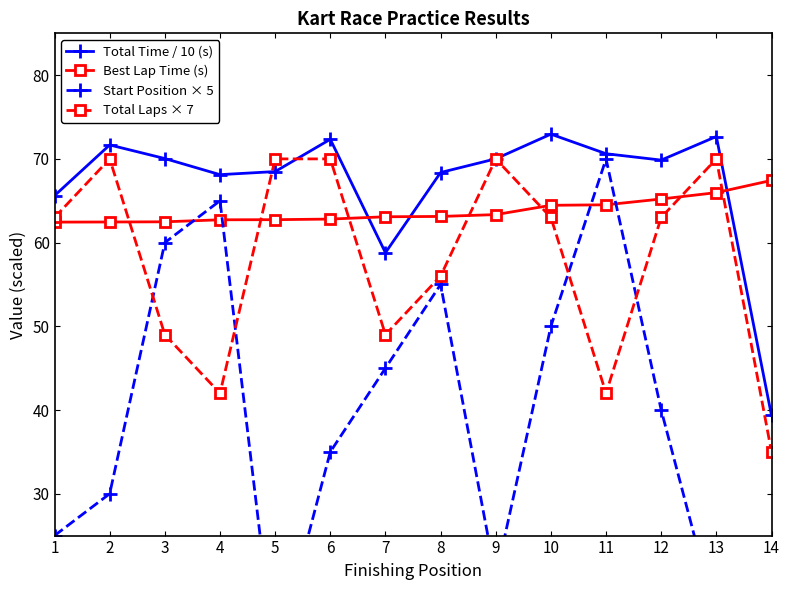

What is the value of the Start Position × 5 point at the 2nd from the left?

30.0